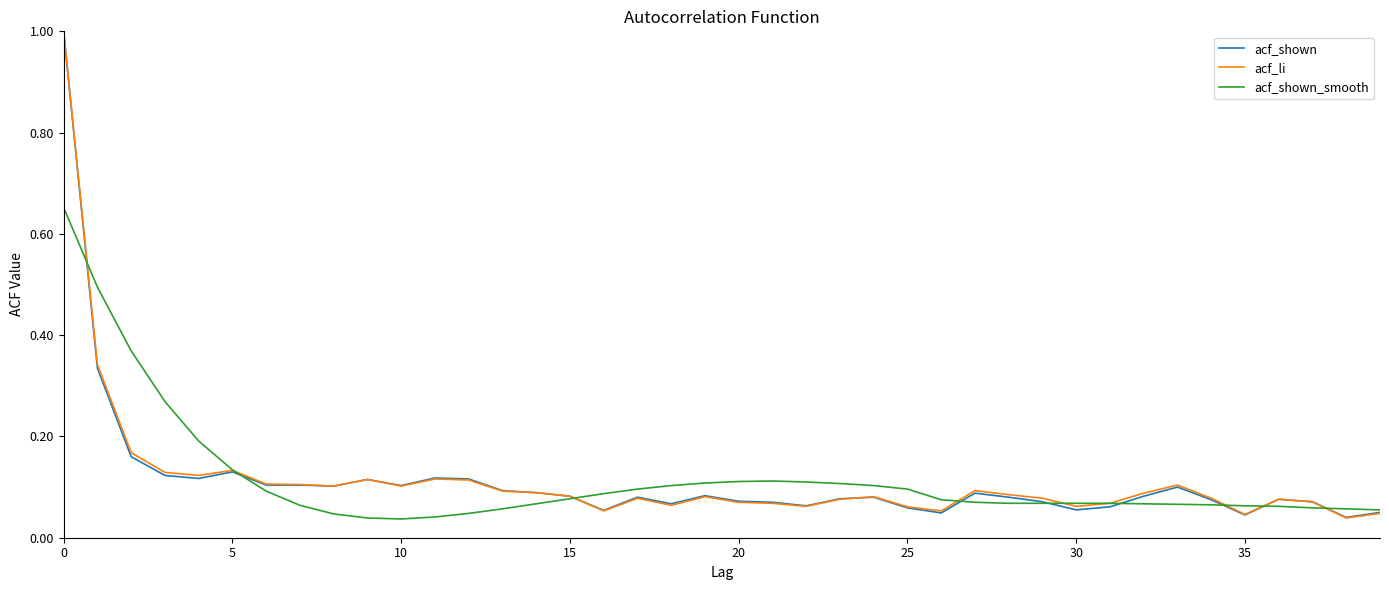

What is the greatest value displayed?

1.0